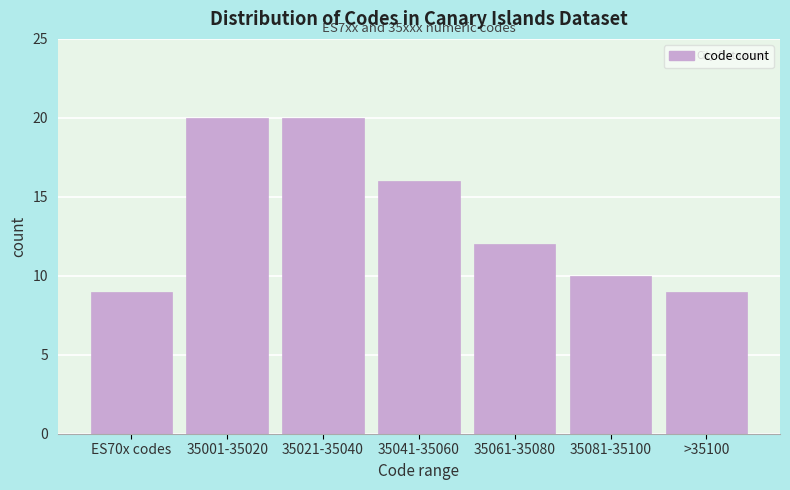

Reading left to right, list all the values displayed in this chart.

9	20	20	16	12	10	9